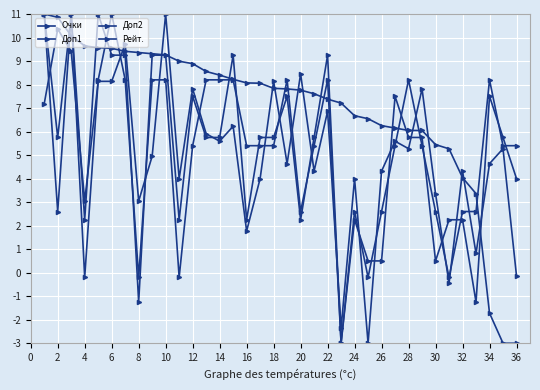

How many data points in Доп2 are less than 5?

13